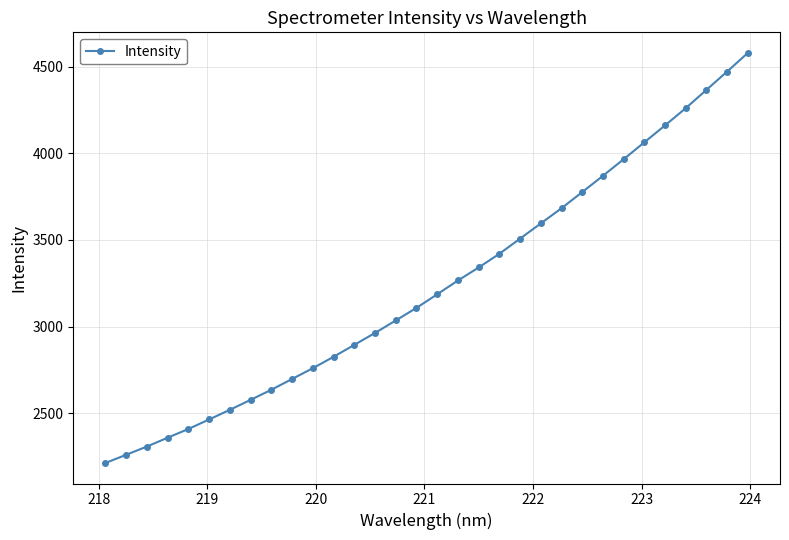

What is the minimum value shown in the chart?

2212.4